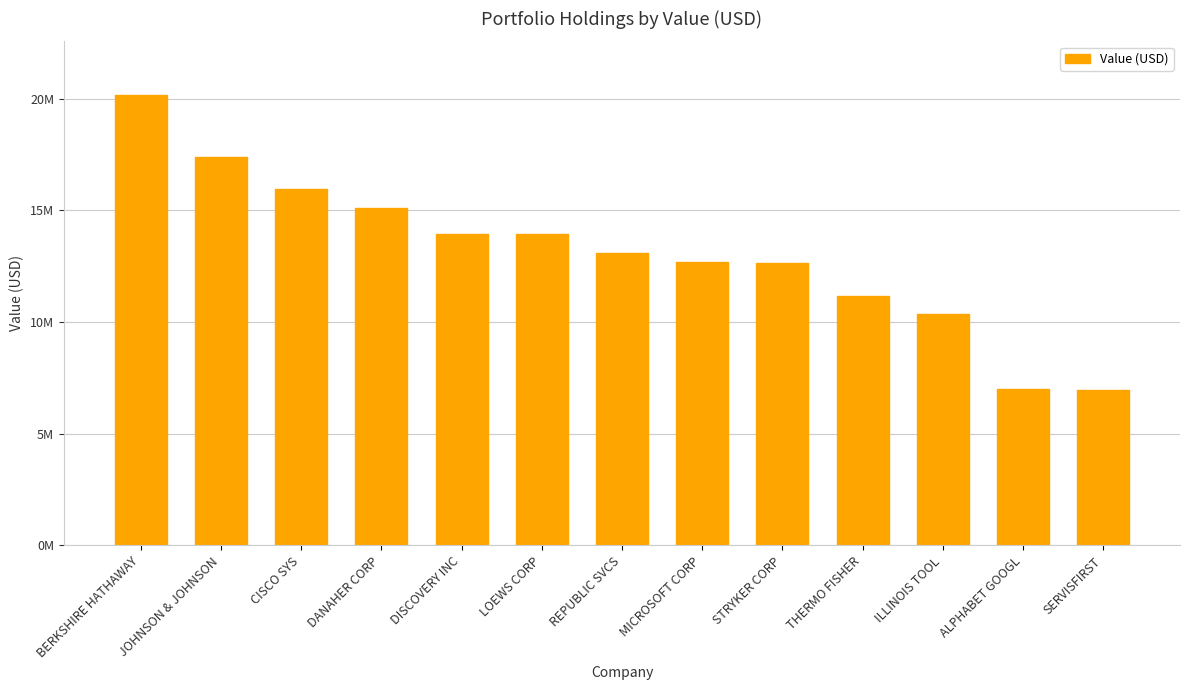

Rank the categories by value from lowest to highest.

SERVISFIRST, ALPHABET GOOGL, ILLINOIS TOOL, THERMO FISHER, STRYKER CORP, MICROSOFT CORP, REPUBLIC SVCS, LOEWS CORP, DISCOVERY INC, DANAHER CORP, CISCO SYS, JOHNSON & JOHNSON, BERKSHIRE HATHAWAY